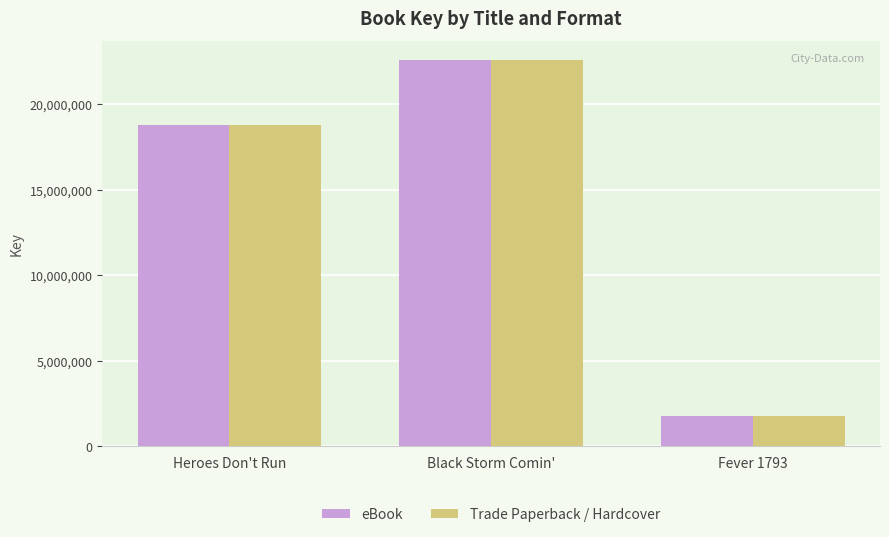

How many data points does each series have?

3